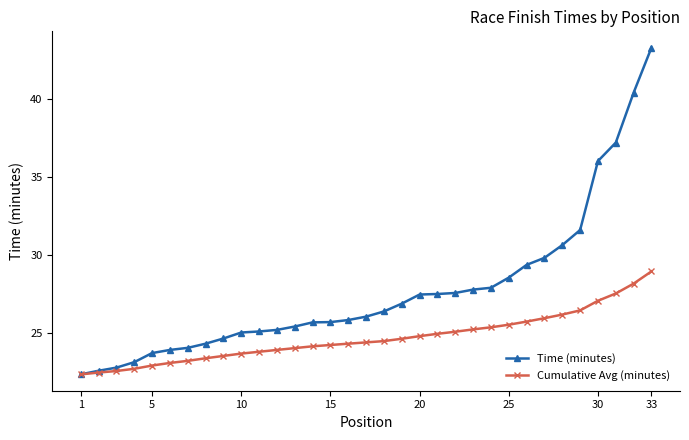

What is the maximum value shown in the chart?

43.3